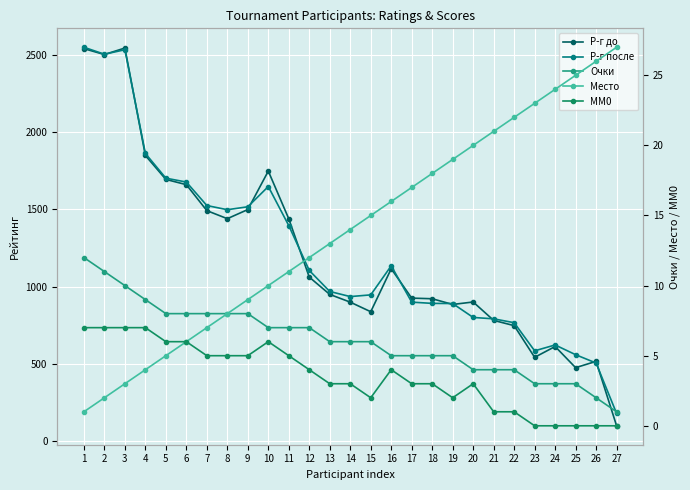

What are all the series names shown in the legend?

Р-г до, Р-г после, Очки, Место, MM0